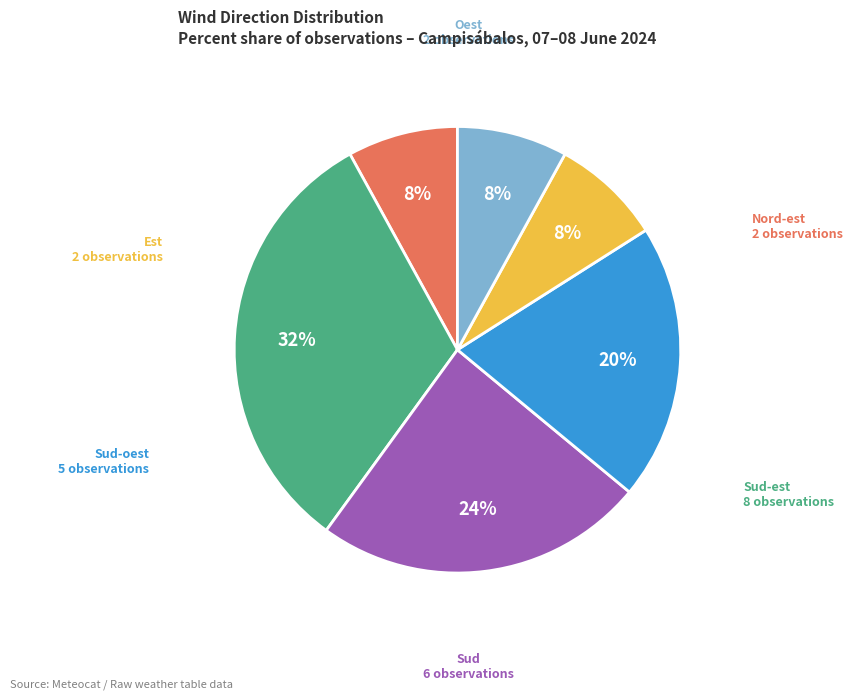

To the nearest percent, what is the average slice percentage?

17%